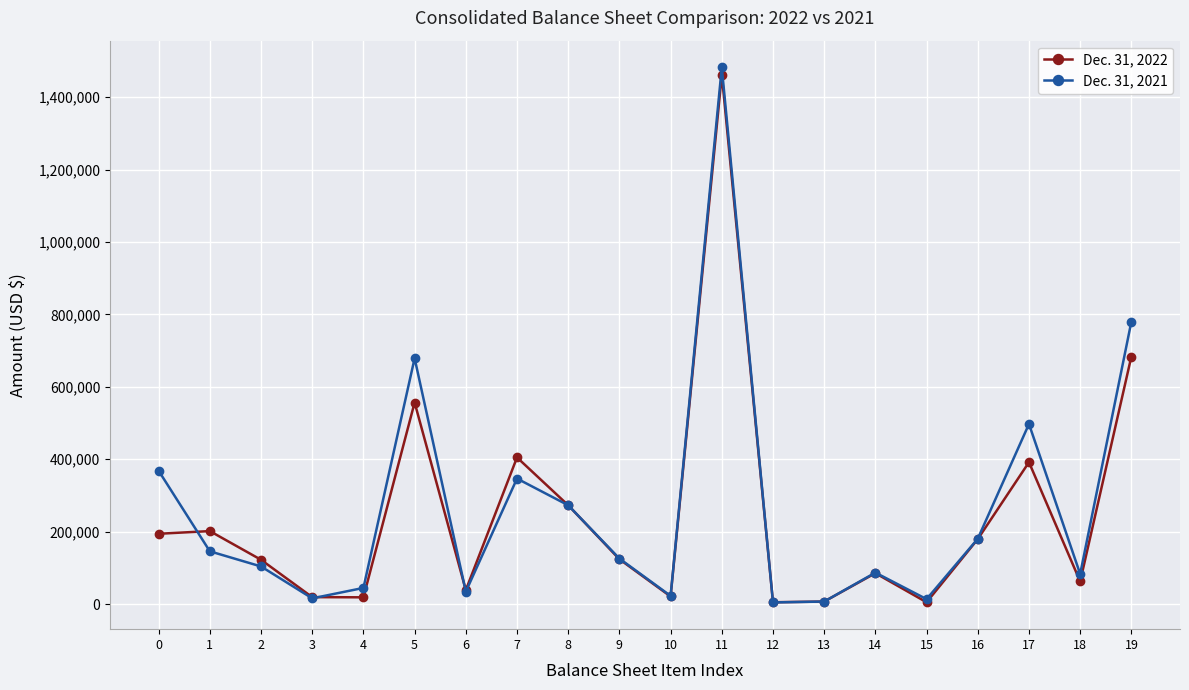

True or false: Dec. 31, 2021 and Dec. 31, 2022 intersect in this chart.

True